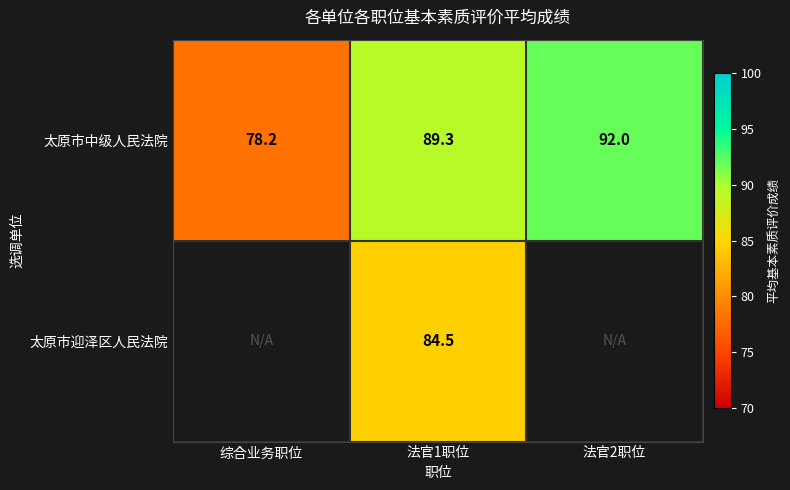

Is it true that 太原市中级人民法院 equals 42.2 at 法官1职位?

False